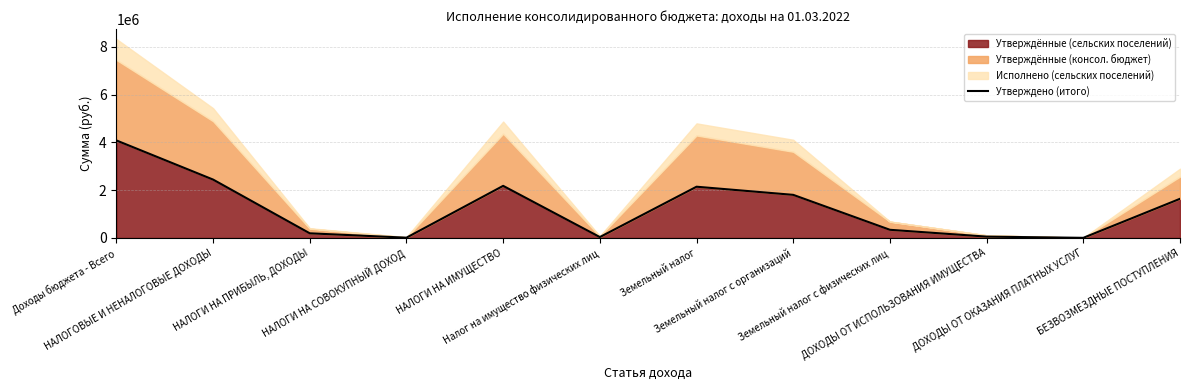

How many lines are shown in the chart?

1